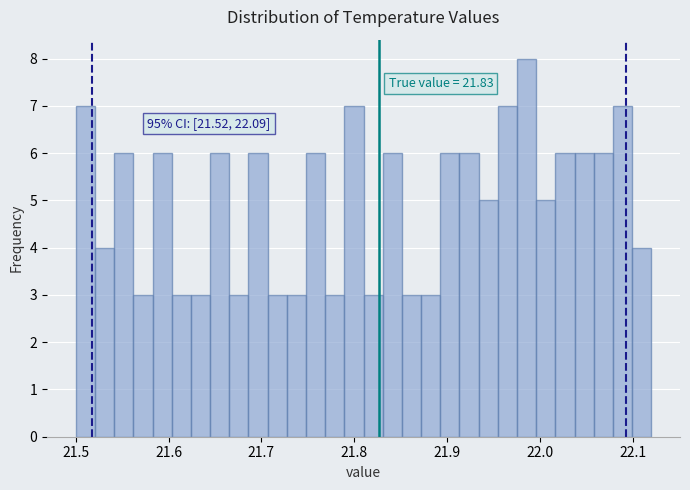

Around what value on the x-axis is the tallest bar? Give the approximate position of its centre, as read against the axis.

21.99